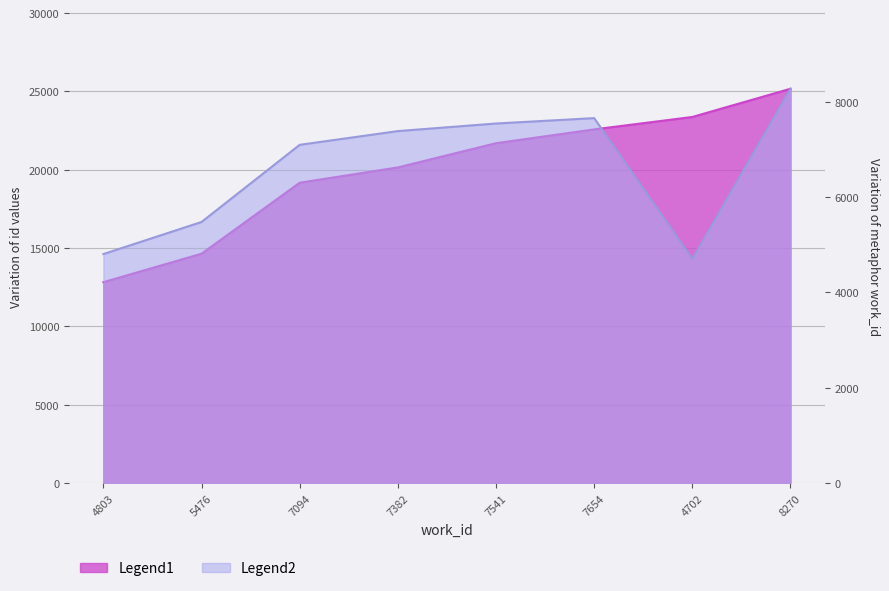

Does the chart have visible grid lines?

Yes